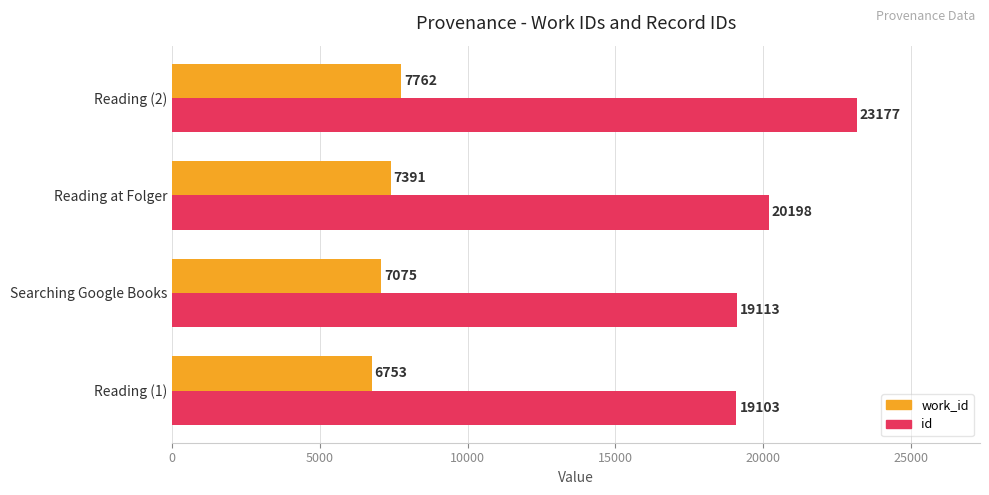

Which series changed the most between Searching Google Books and Reading (2)?

id